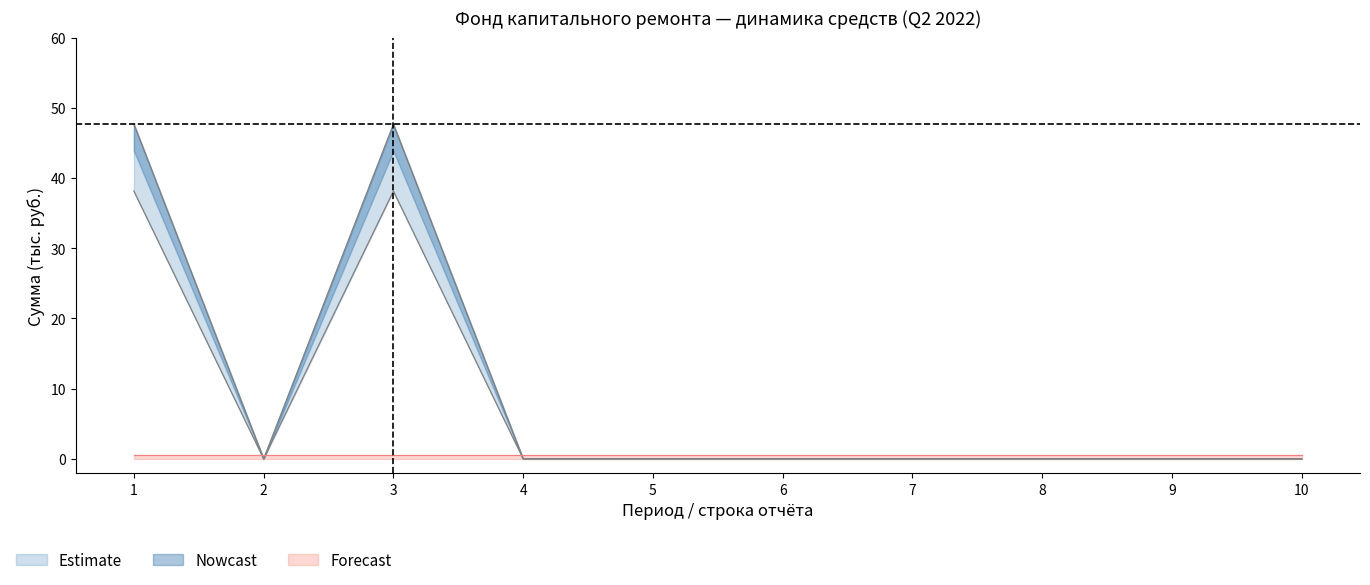

In взносы, how many points are higher than both neighbors (excluding endpoints)?

1